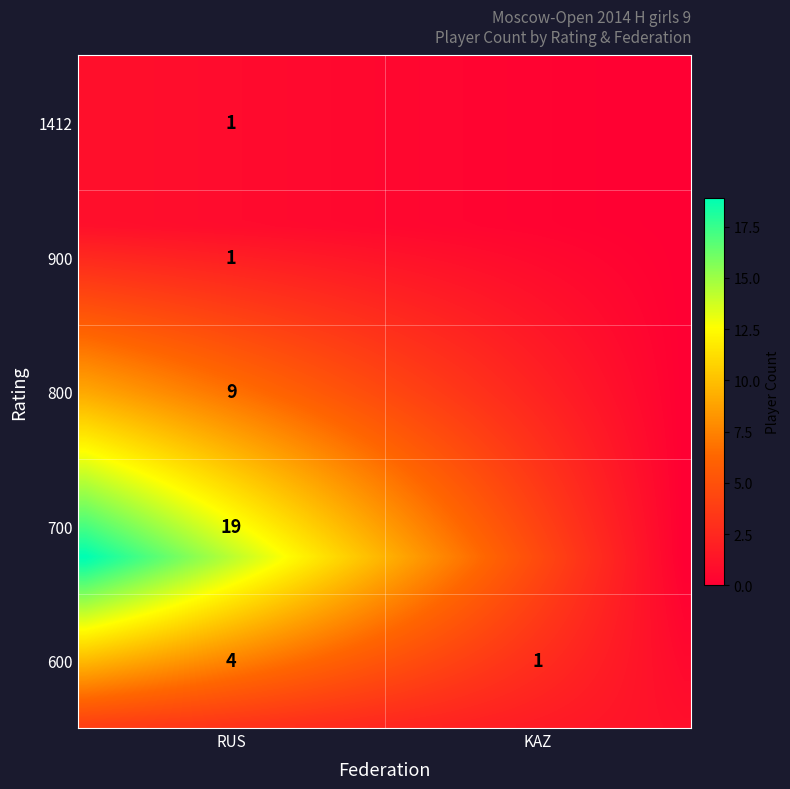

What is the average value of the RUS series?

7